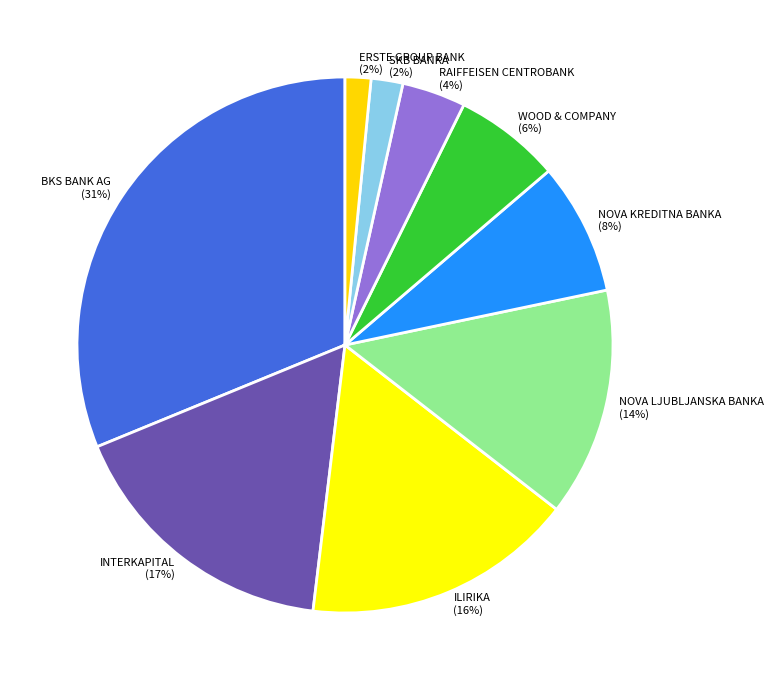

What is the largest slice in the pie chart?

BKS BANK AG